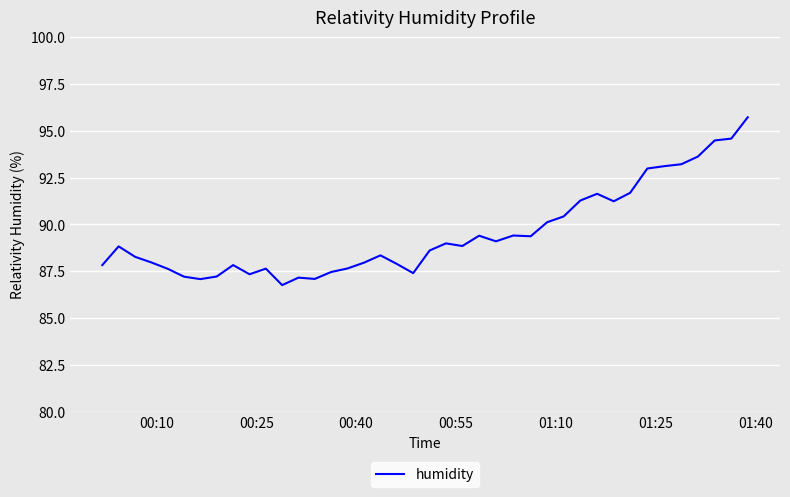

What is the smallest value displayed?

86.8